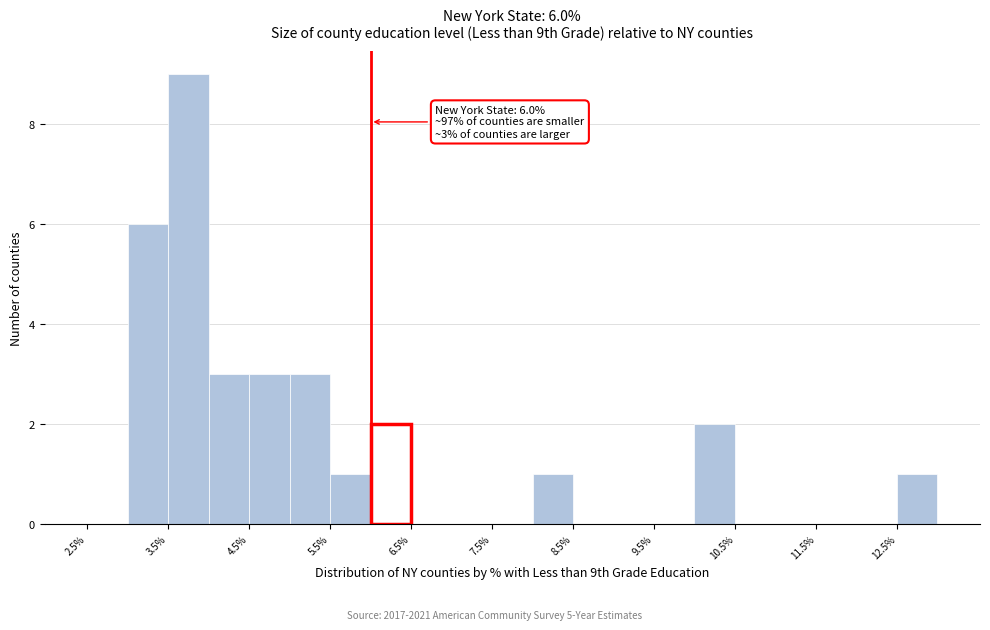

Over which range of the x-axis is the bar tallest?

3.5 to 4.0